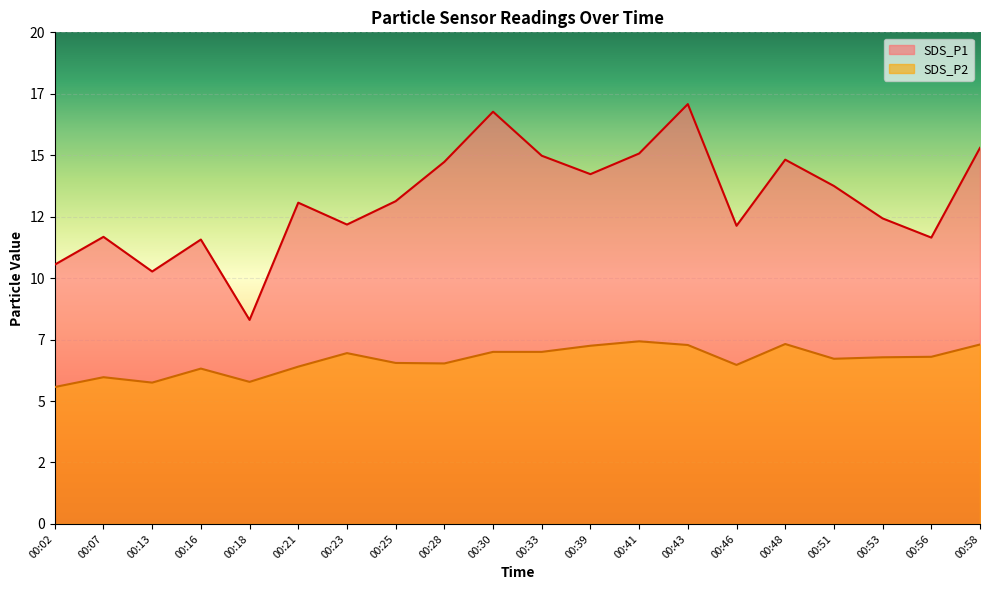

Reading left to right, what are all the values shown in this chart?

SDS_P1: 00:02=10.6	00:07=11.7	00:13=10.3	00:16=11.6	00:18=8.3	00:21=13.1	00:23=12.2	00:25=13.1	00:28=14.7	00:30=16.8	00:33=15.0	00:39=14.2	00:41=15.1	00:43=17.1	00:46=12.1	00:48=14.8	00:51=13.8	00:53=12.4	00:56=11.7	00:58=15.3
SDS_P2: 00:02=5.6	00:07=6.0	00:13=5.8	00:16=6.3	00:18=5.8	00:21=6.4	00:23=7.0	00:25=6.5	00:28=6.5	00:30=7.0	00:33=7.0	00:39=7.2	00:41=7.4	00:43=7.3	00:46=6.5	00:48=7.3	00:51=6.7	00:53=6.8	00:56=6.8	00:58=7.3